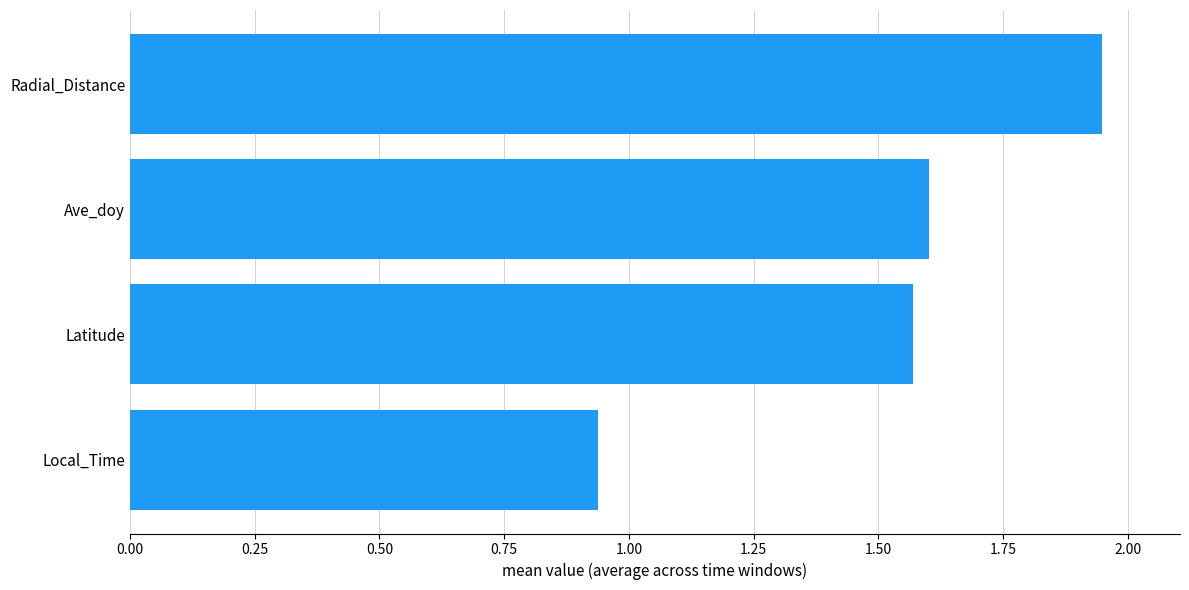

What is the difference between the maximum and minimum values?

1.0